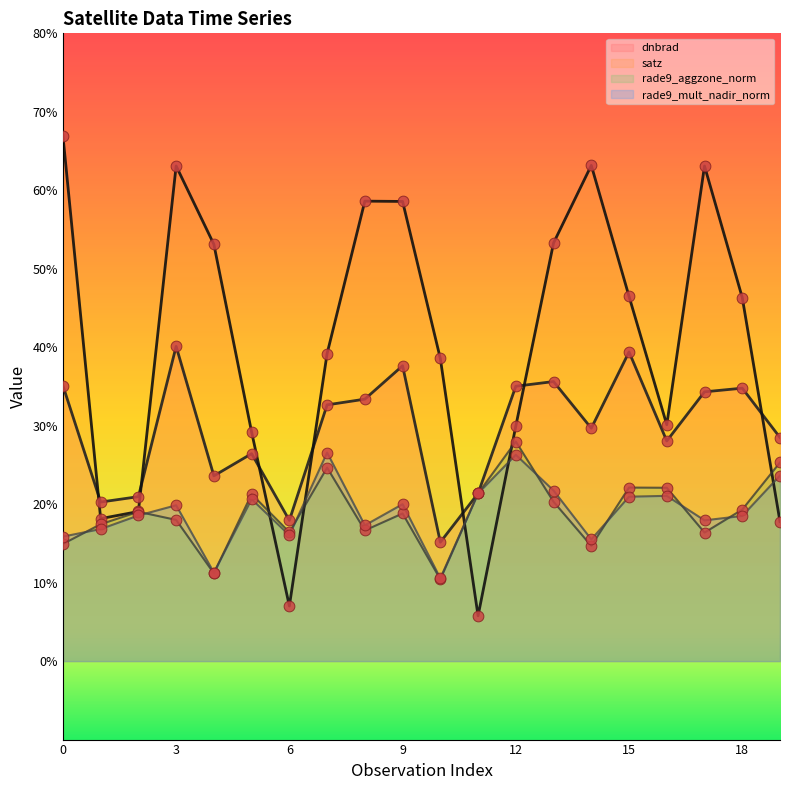

What is the total value across all series at 18?

118.9